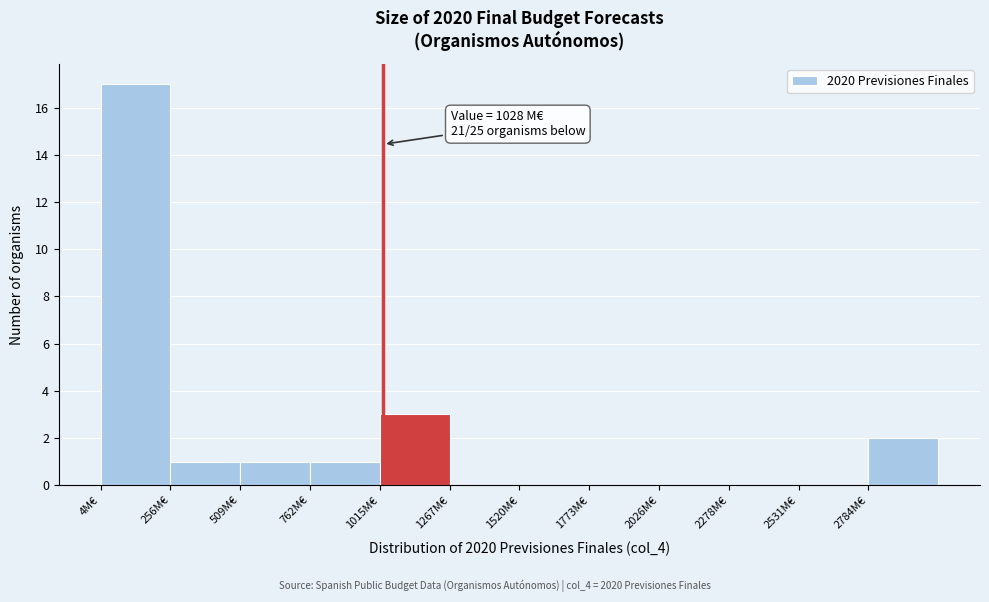

Which range on the x-axis has the tallest bar?

0 to 250